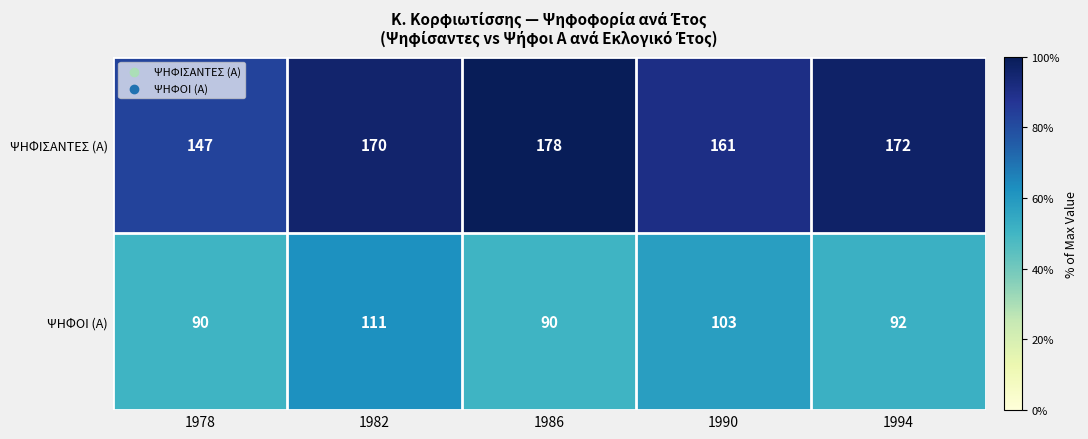

At 1994, list the series in order from smallest to largest.

ΨΗΦΟΙ (Α), ΨΗΦΙΣΑΝΤΕΣ (Α)